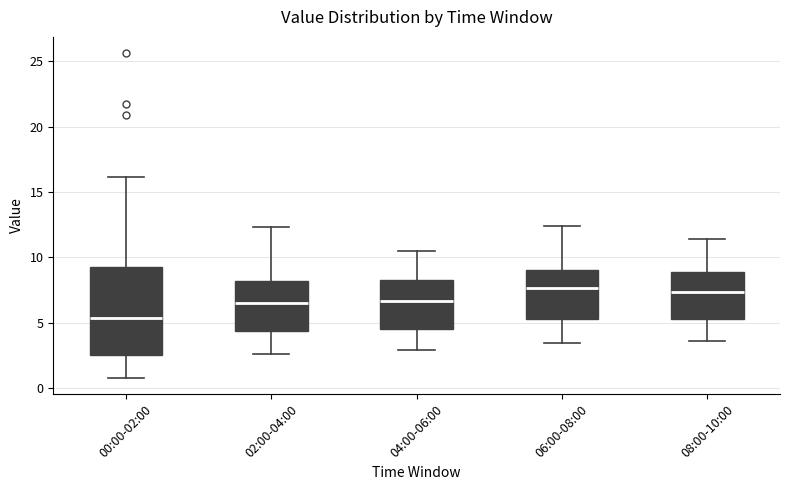

Where does the median line of the box for 08:00-10:00 sit on the y-axis? The values are not printed on the chart, so give them approximately, as read against the axis.

7.5